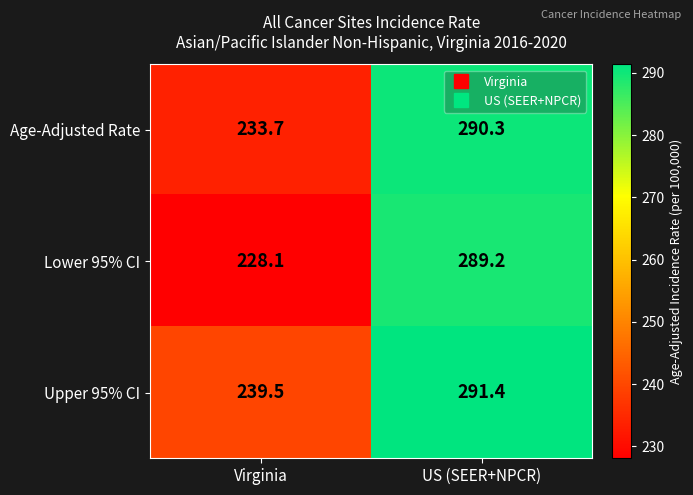

Count the number of categories in the chart.

2